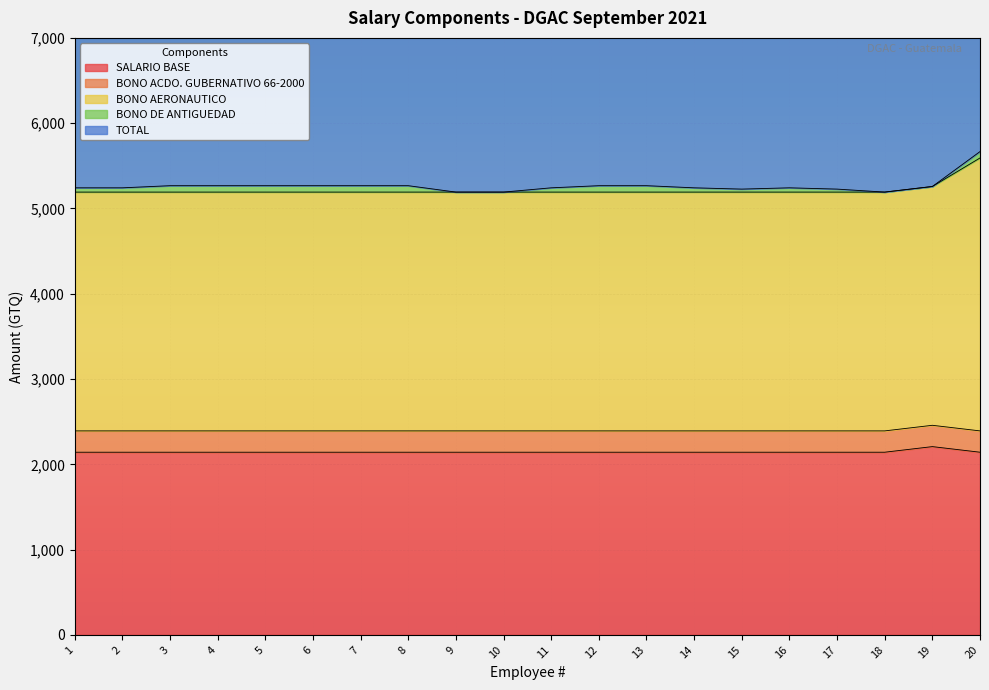

What is the lowest value of the SALARIO BASE series?

2142.0